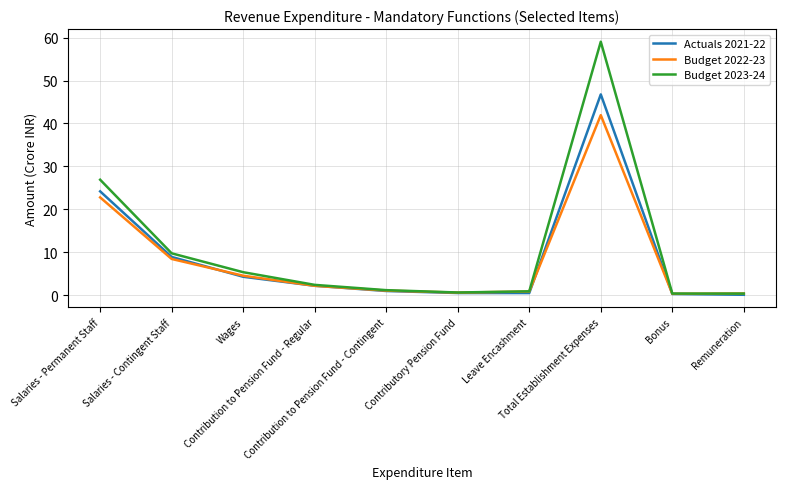

What is the maximum value for Budget 2022-23?

41.9